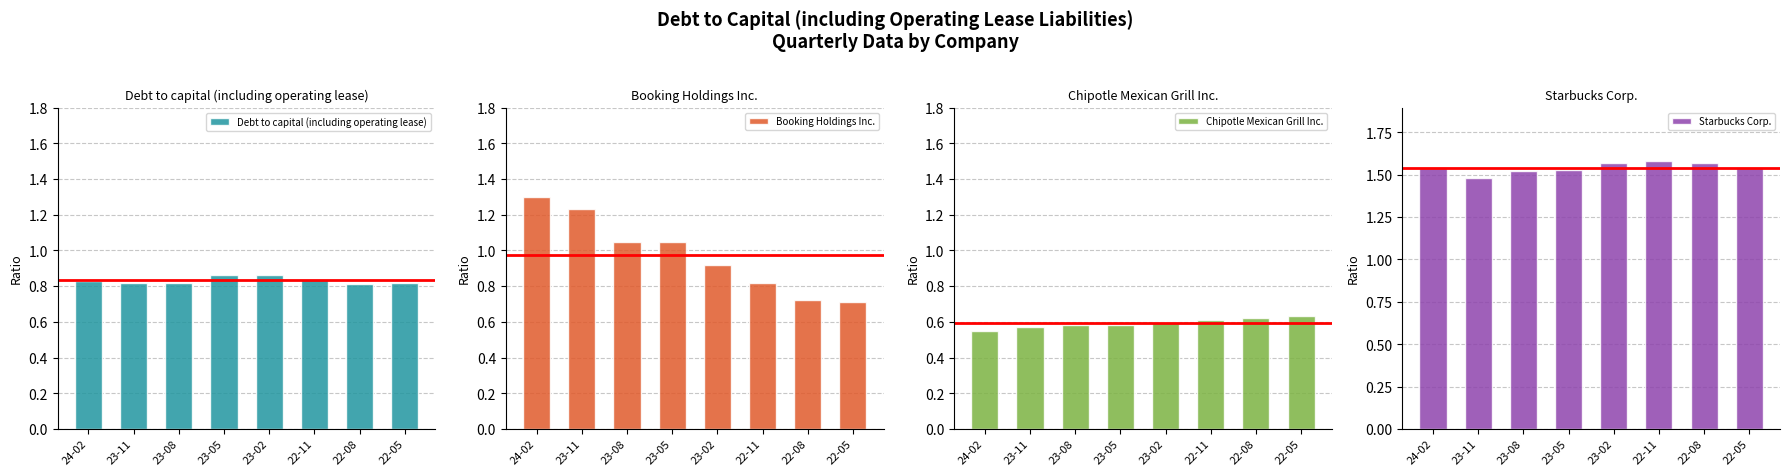

What is the spread (max minus min) of values at 23-02?

1.0